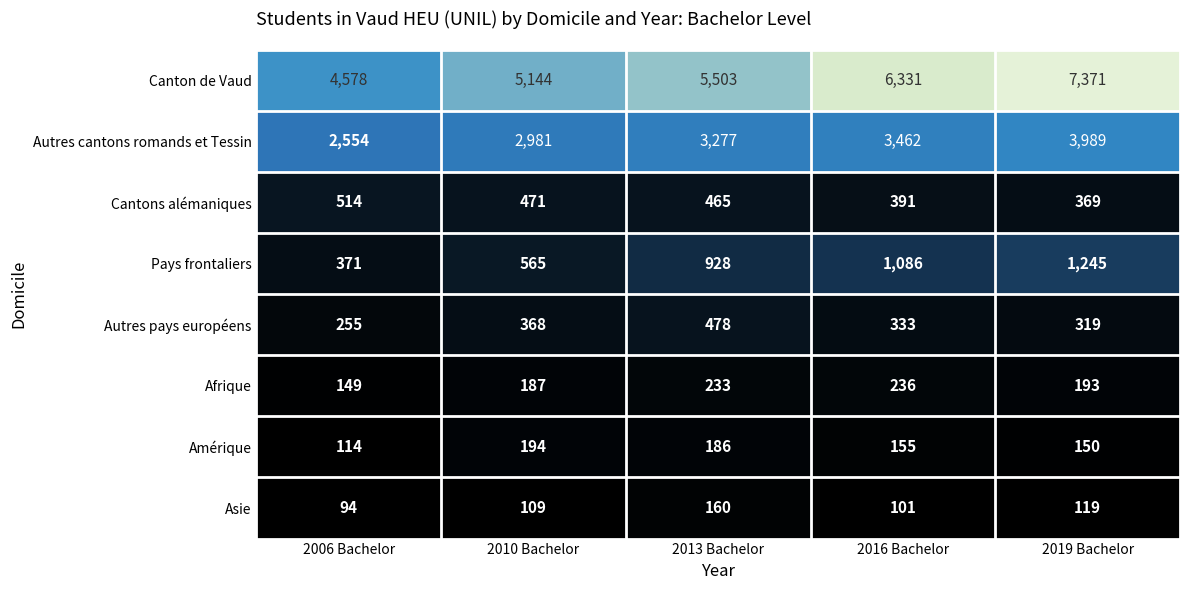

True or false: Autres pays européens has a value of 115 at 2019 Bachelor.

False